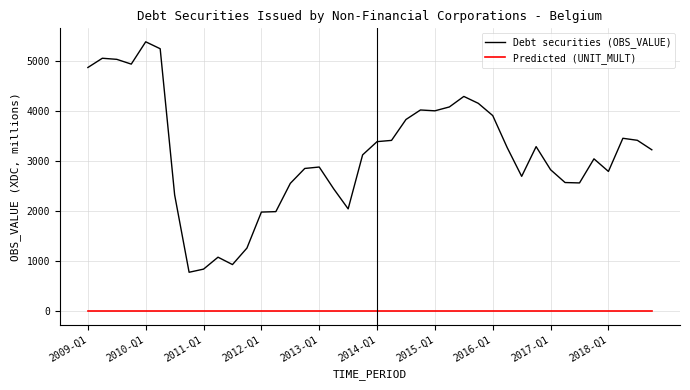

What is the highest value of the Debt securities (OBS_VALUE) series?

5378.1